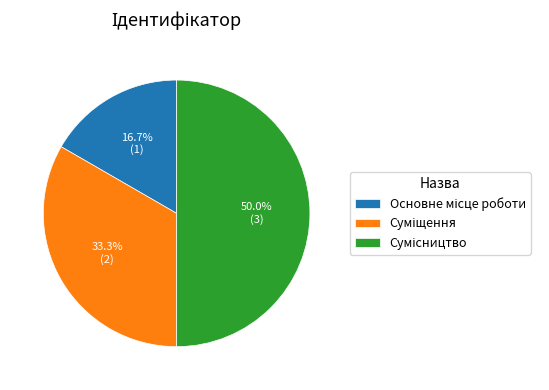

Count the number of slices in the pie.

3